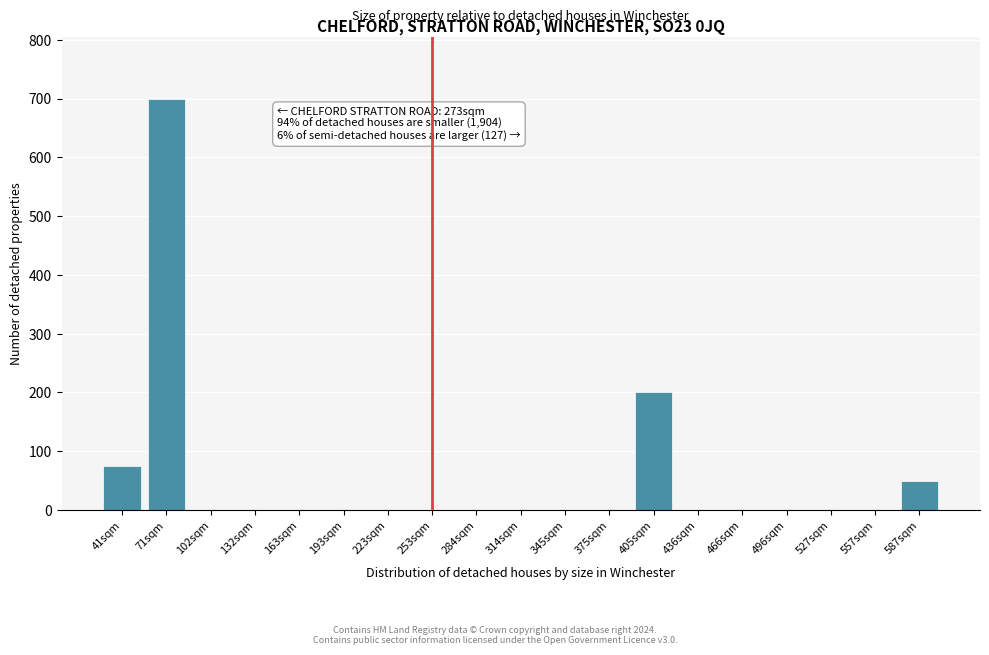

Reading left to right, extract all data points from this chart.

41sqm=75	71sqm=700	102sqm=0	132sqm=0	163sqm=0	193sqm=0	223sqm=0	253sqm=0	284sqm=0	314sqm=0	345sqm=0	375sqm=0	405sqm=200	436sqm=0	466sqm=0	496sqm=0	527sqm=0	557sqm=0	587sqm=50